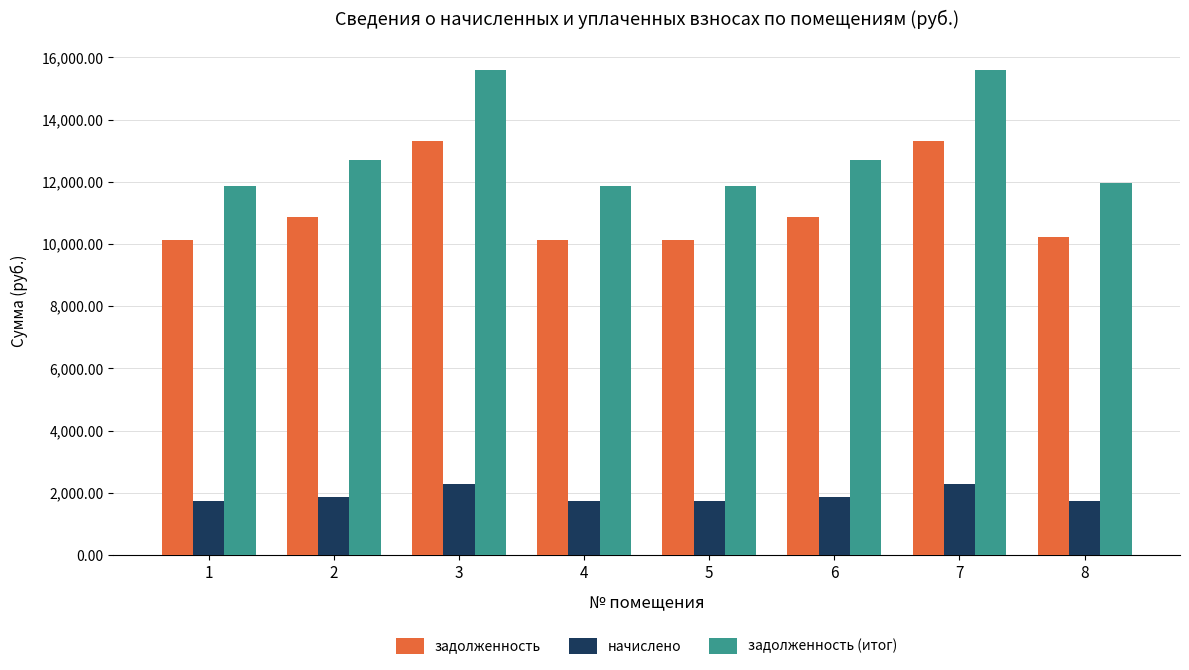

What are all the series names shown in the legend?

задолженность, начислено, задолженность (итог)